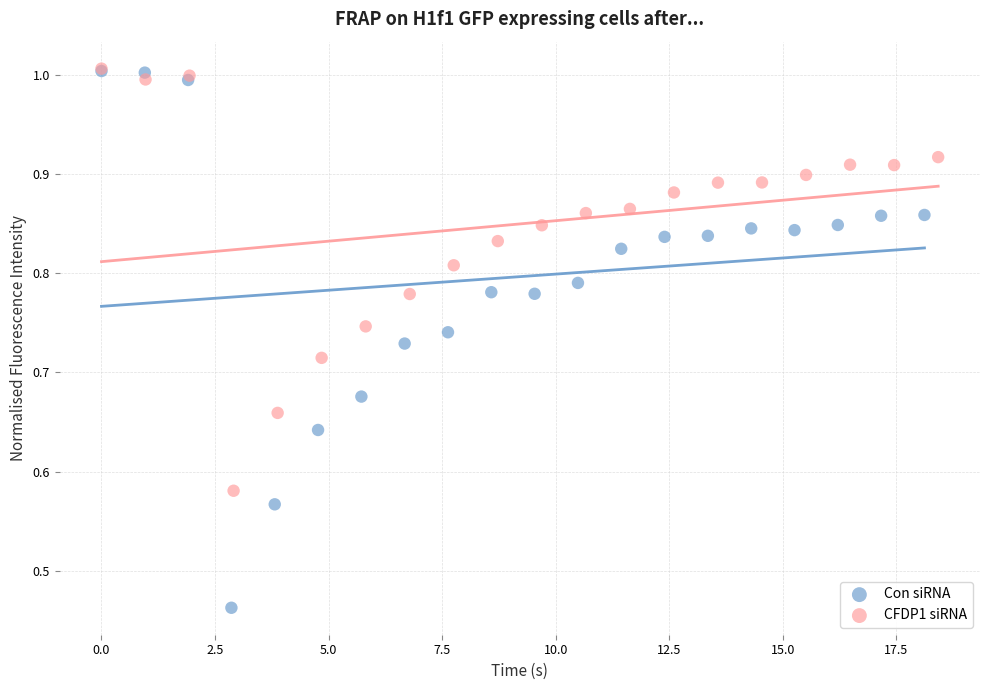

Which series contains the lowest Y value?

Con siRNA